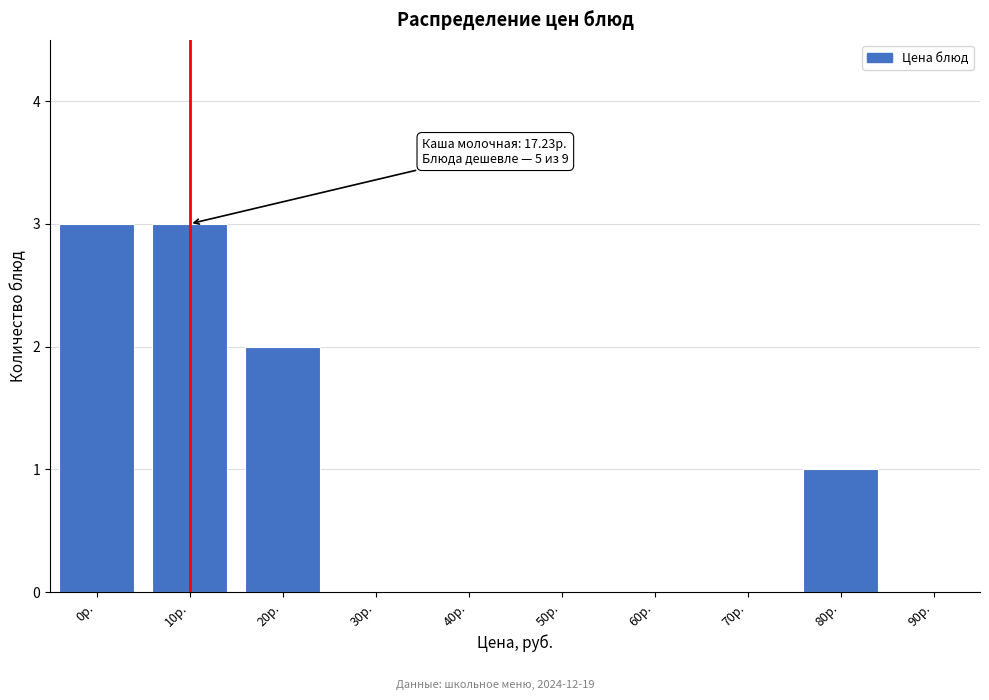

Reading right to left, transcribe all the data shown in this chart.

90р.=0	80р.=1	70р.=0	60р.=0	50р.=0	40р.=0	30р.=0	20р.=2	10р.=3	0р.=3